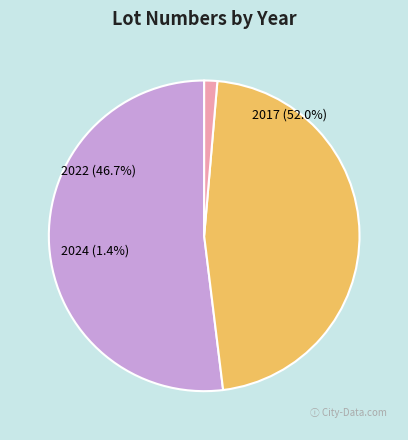

What is the smallest slice in the pie chart?

2024